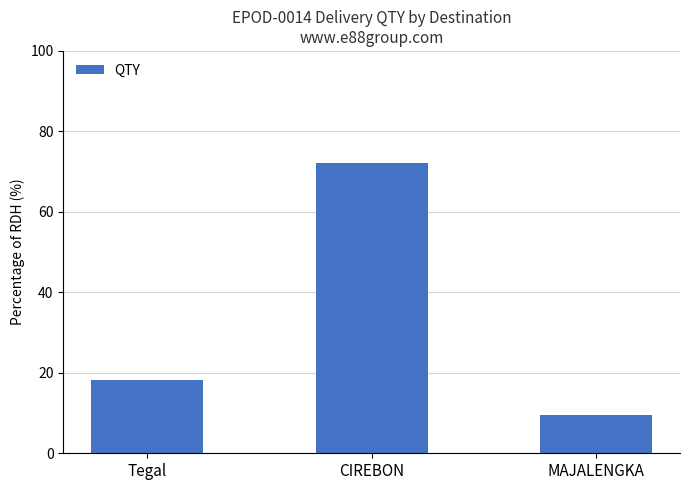

What is the difference between the values at MAJALENGKA and Tegal?

8.6